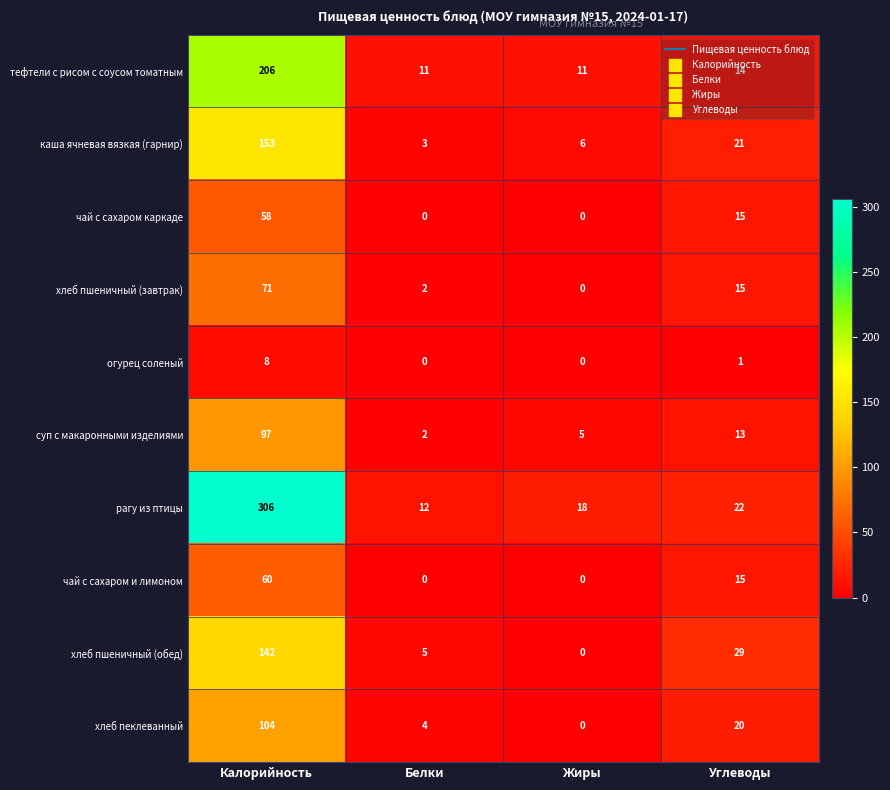

What is the difference between the maximum and minimum values in the огурец соленый series?

8